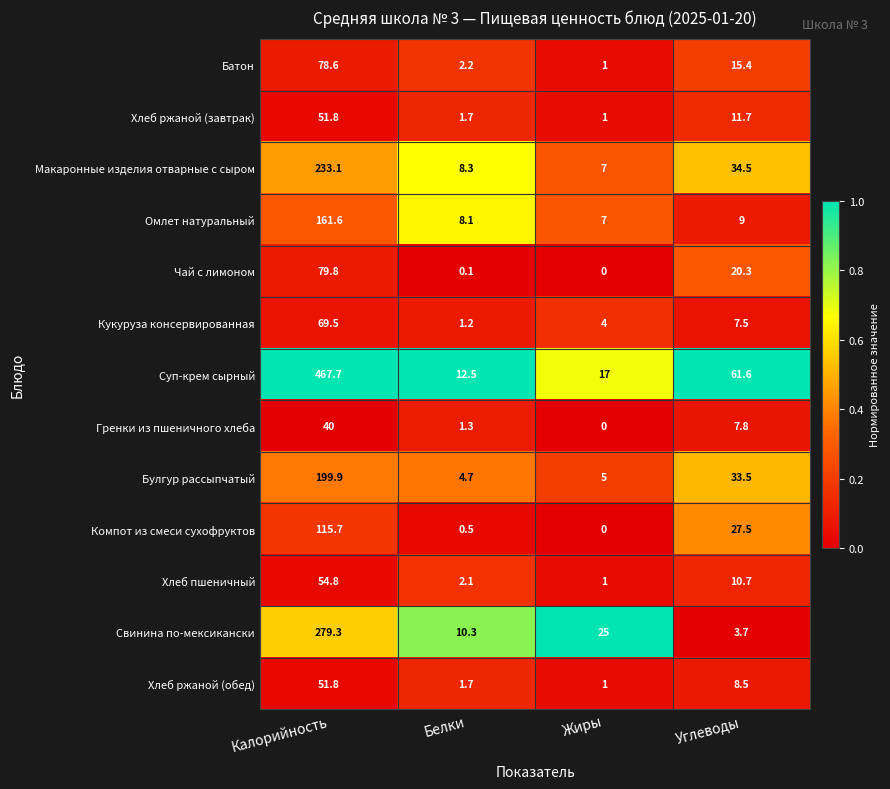

The Суп-крем сырный series shows 28.3 at Жиры. True or false?

False